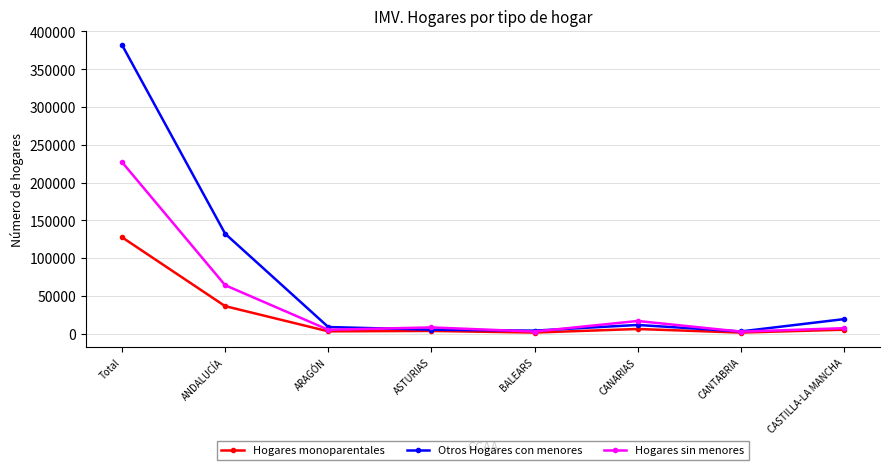

True or false: Otros Hogares con menores has more than 1 points higher than both neighbors.

False